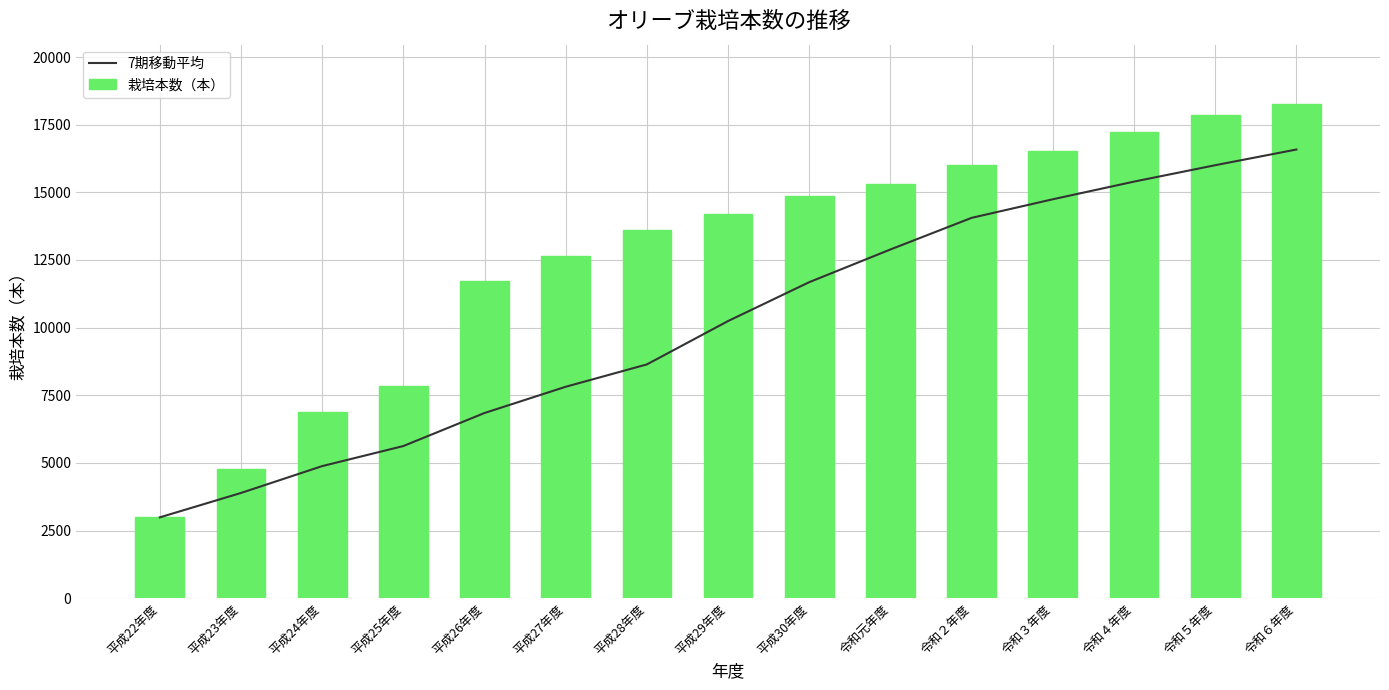

List the series in order of their overall mean, highest first.

栽培本数（本）, 7期移動平均